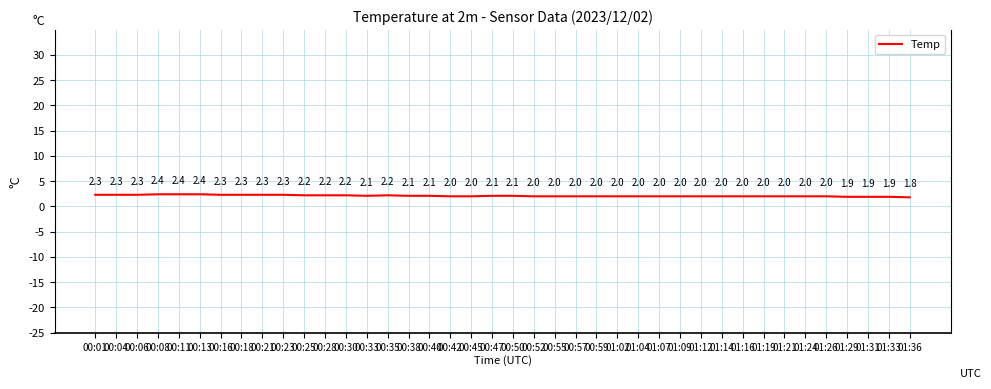

The chart shows a value of 2.3 at 00:06. True or false?

True